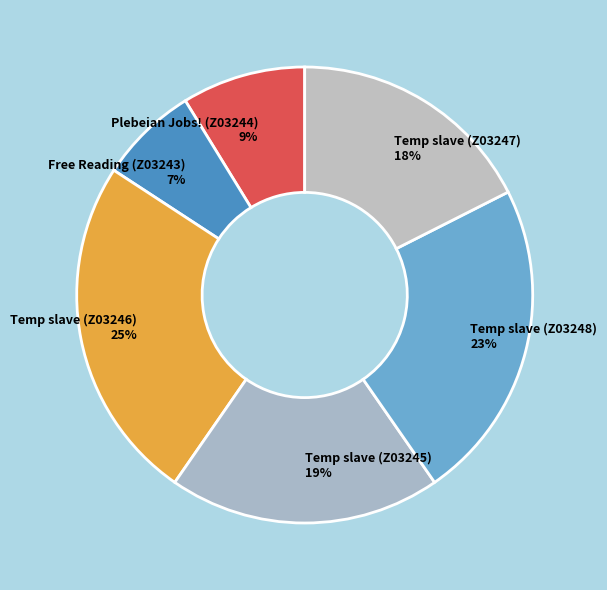

Count the number of slices in the pie.

6